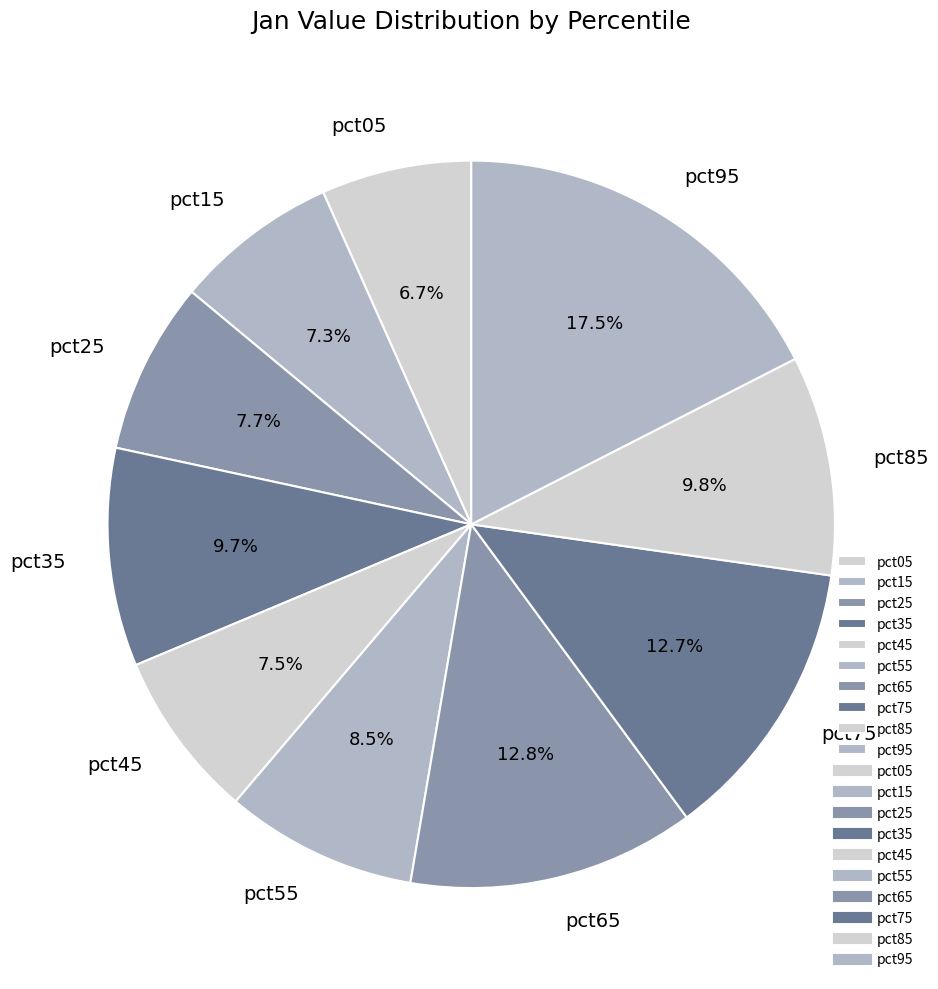

What is the smallest slice in the pie chart?

pct05